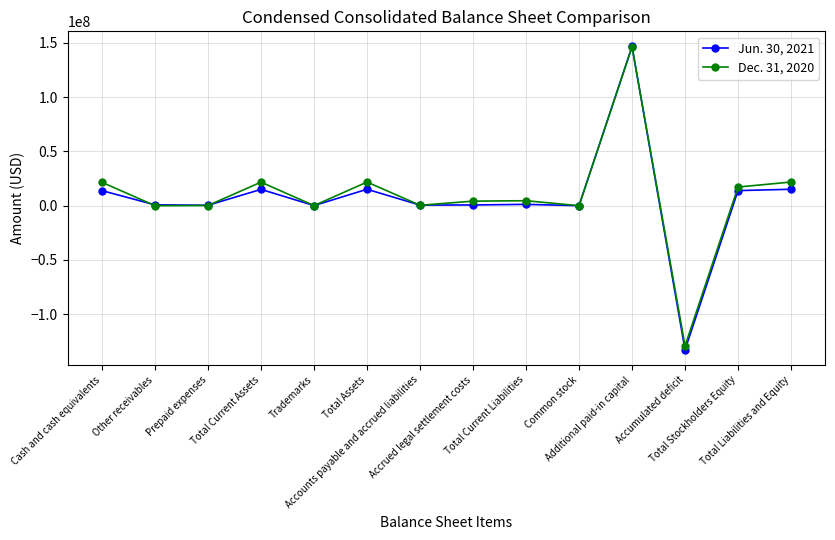

What is the maximum value shown in the chart?

146684313